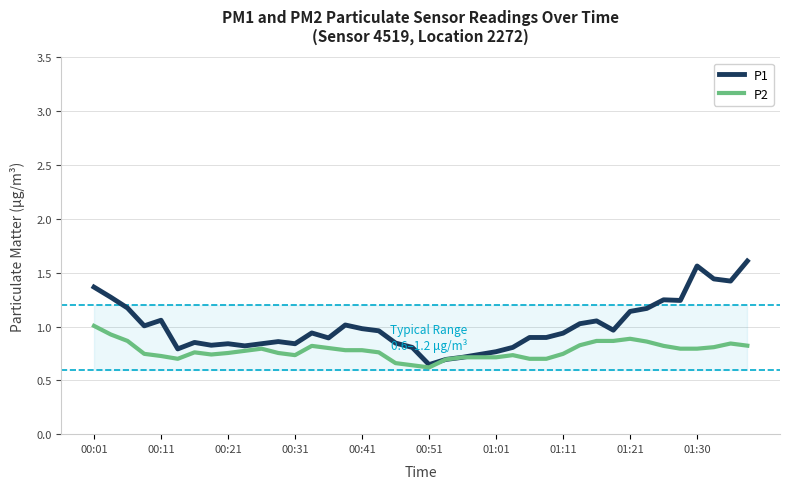

What is the average value of the P2 series?

0.8